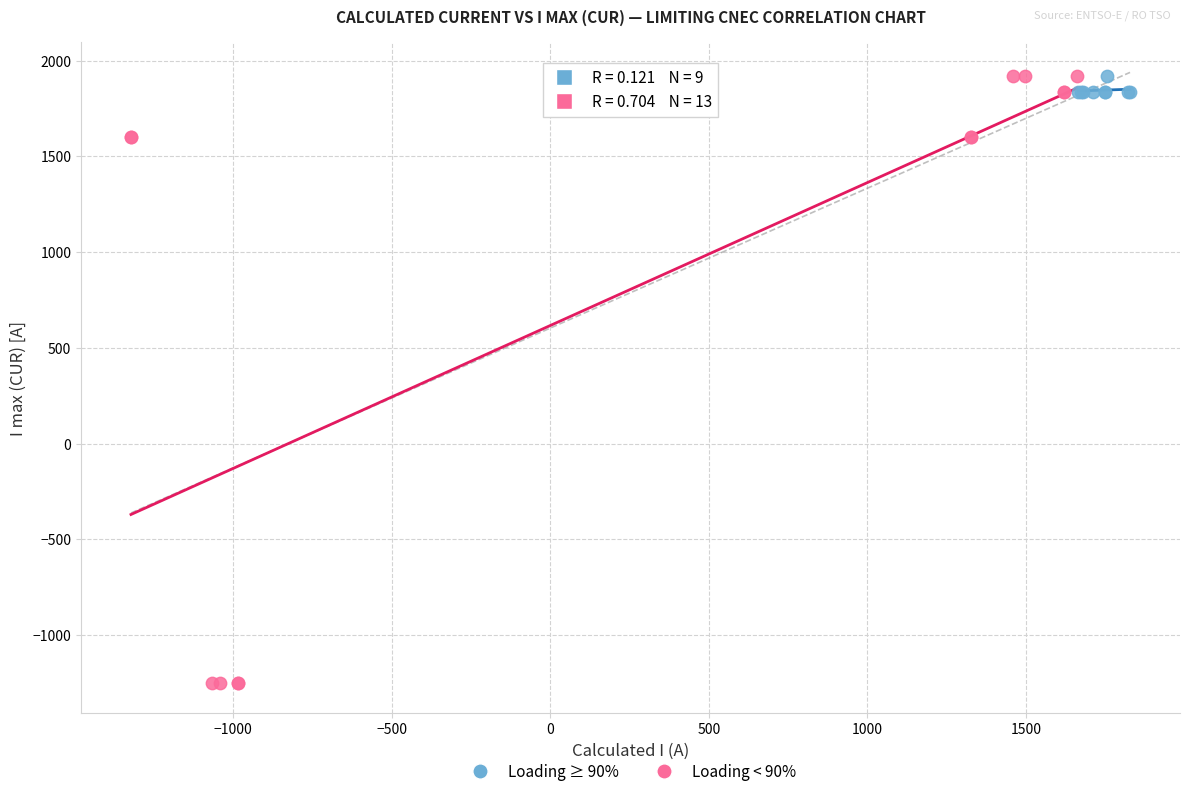

Which series reaches the minimum Y coordinate?

Loading < 90%